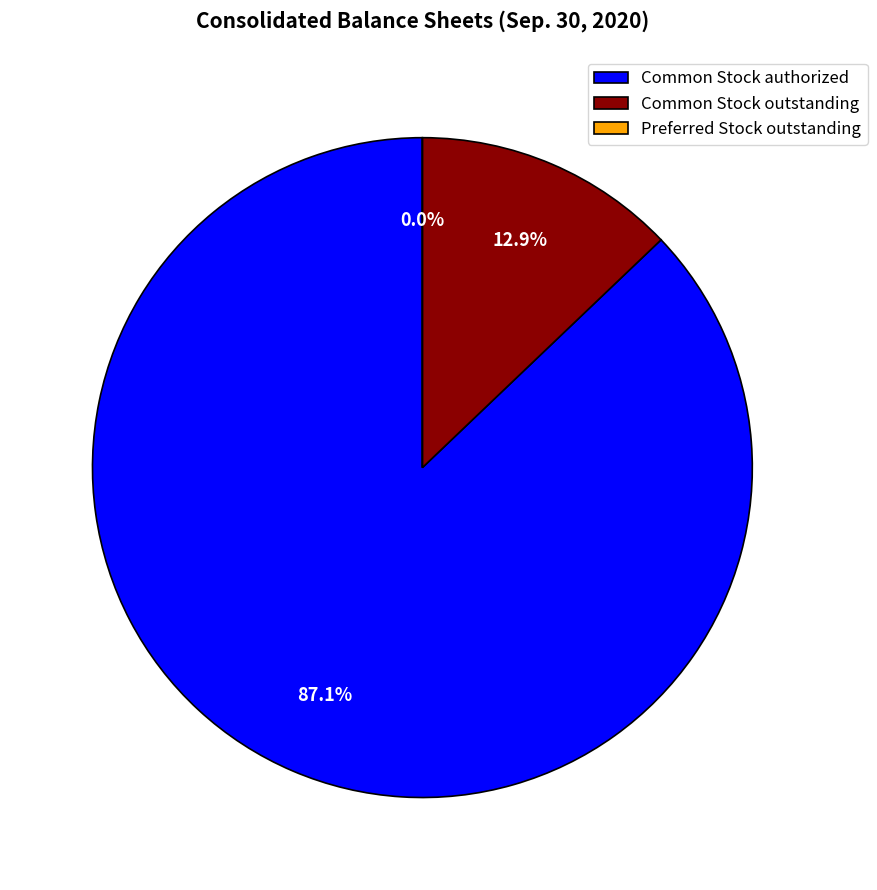

What is the ratio of the value at Common Stock, shares authorized to the value at Common Stock, shares outstanding?

6.8